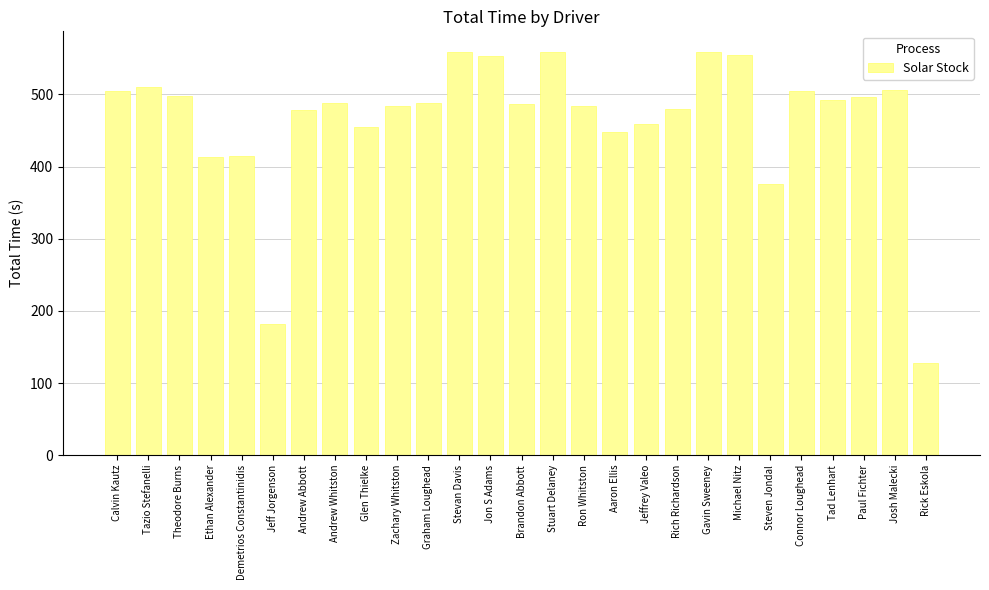

Read the value at Brandon Abbott.

486.6